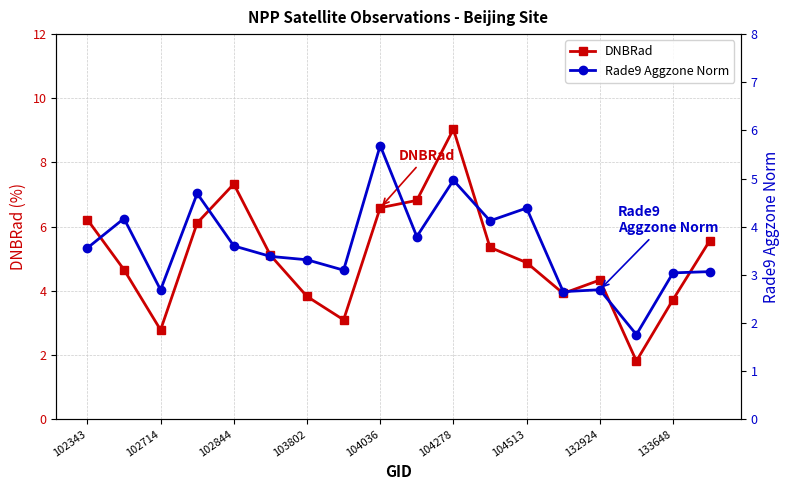

At 104036, list the series in order from smallest to largest.

Rade9 Aggzone Norm, DNBRad